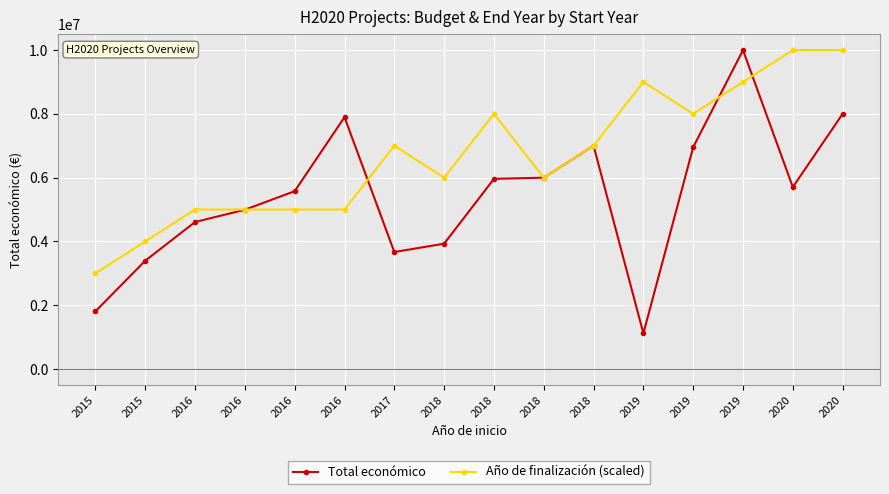

Count the number of data series in this chart.

2